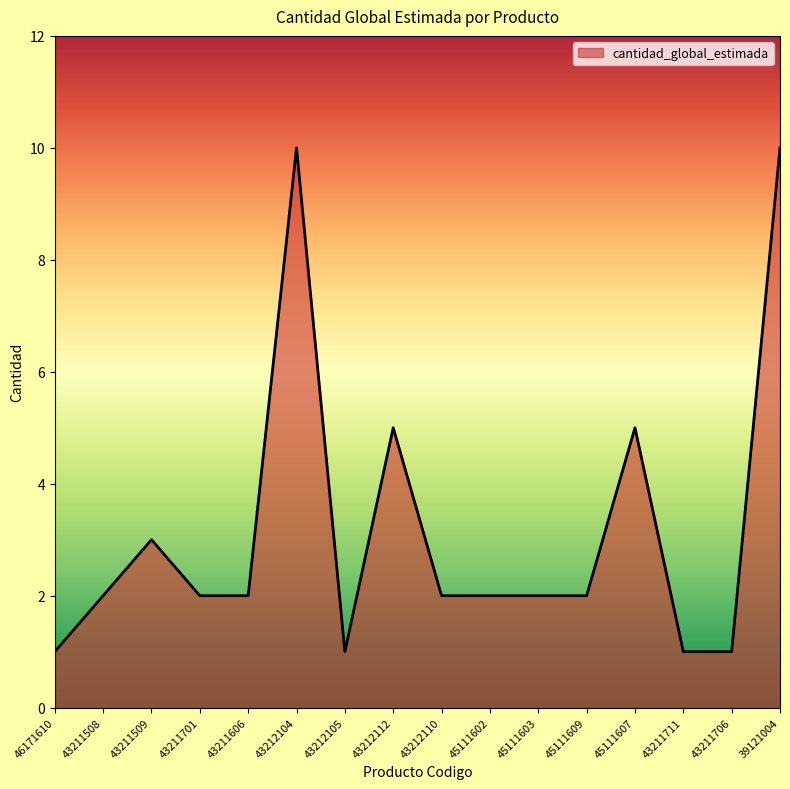

What is the greatest value displayed?

10